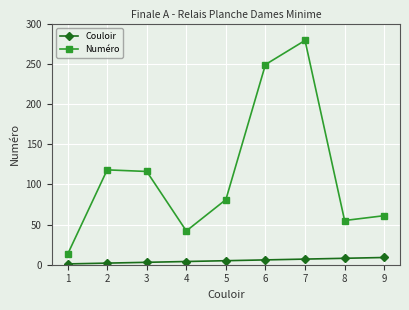

How many lines are shown in the chart?

2